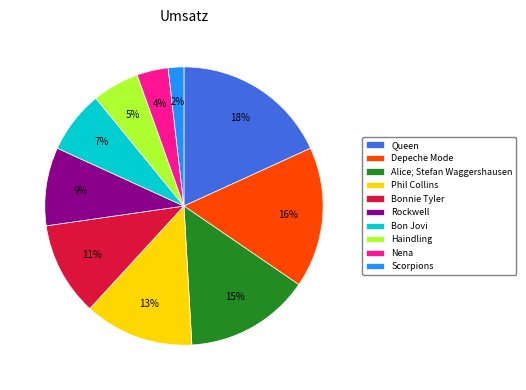

Is the sum of Nena and Bonnie Tyler greater than half?

No